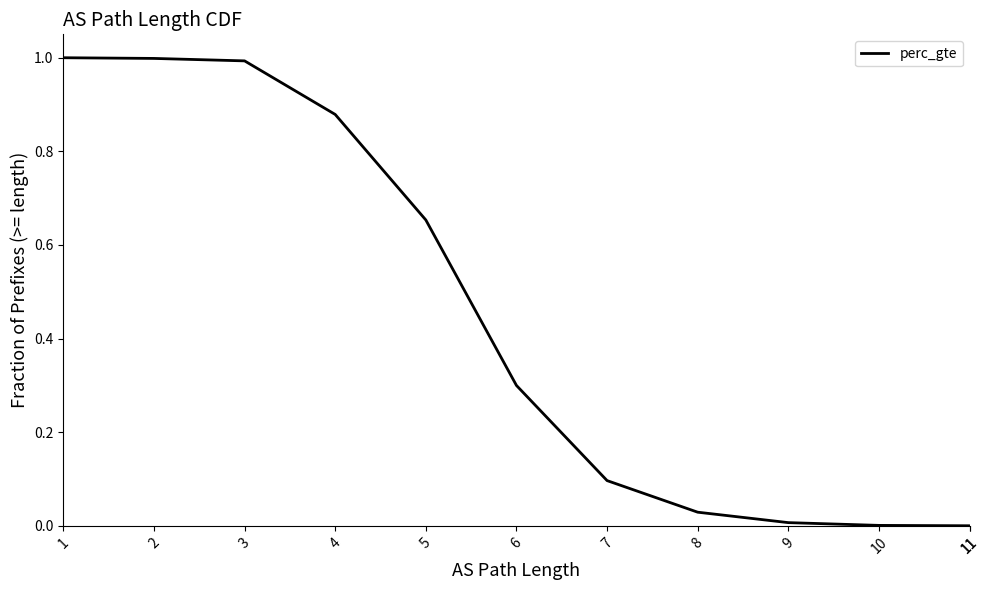

At which label is the value closest to 0?

11